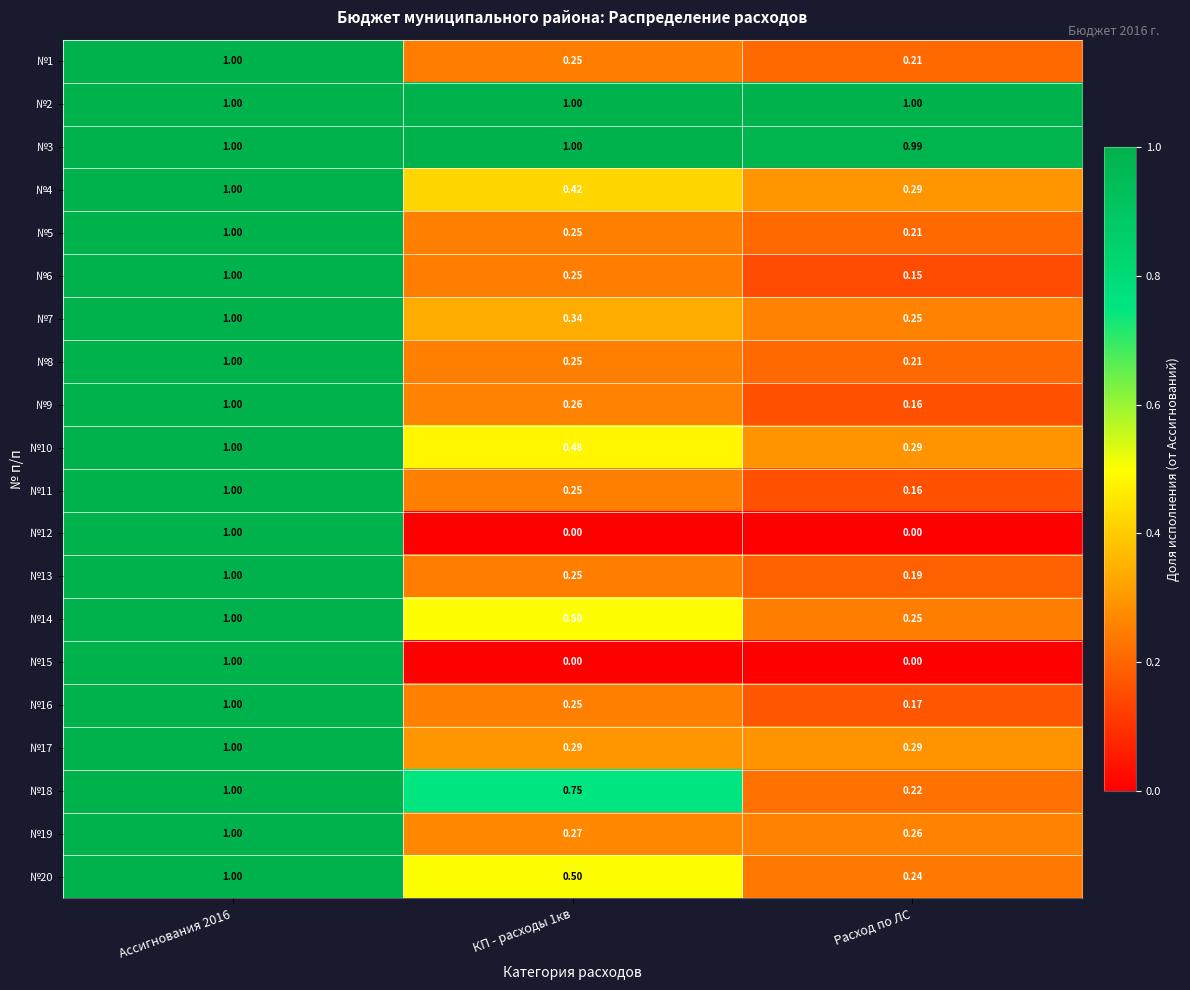

At which label is №4 closest to 0?

Расход по ЛС